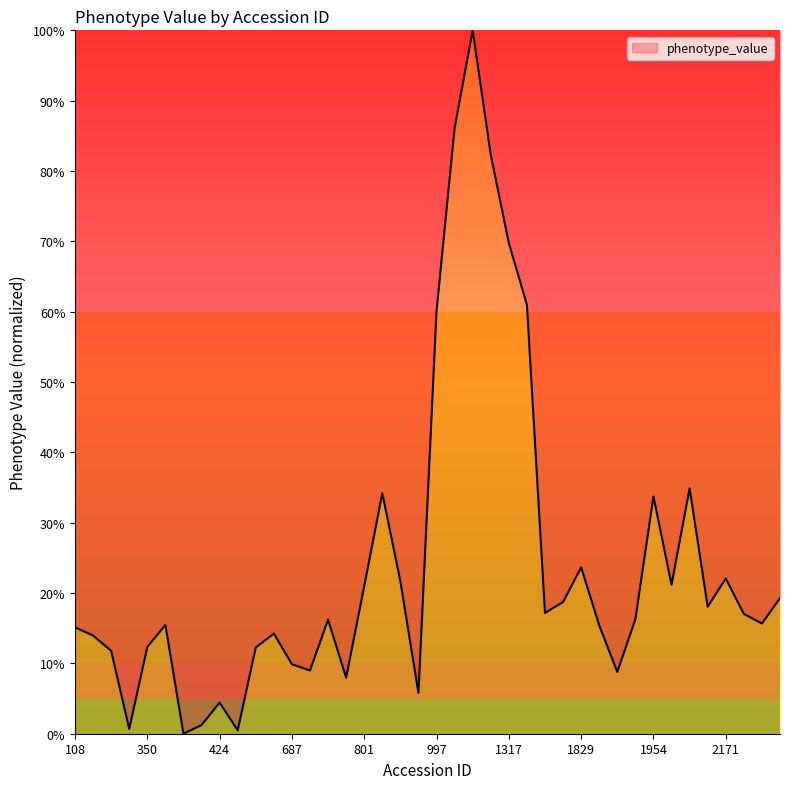

What is the difference between the maximum and minimum values?

100.0